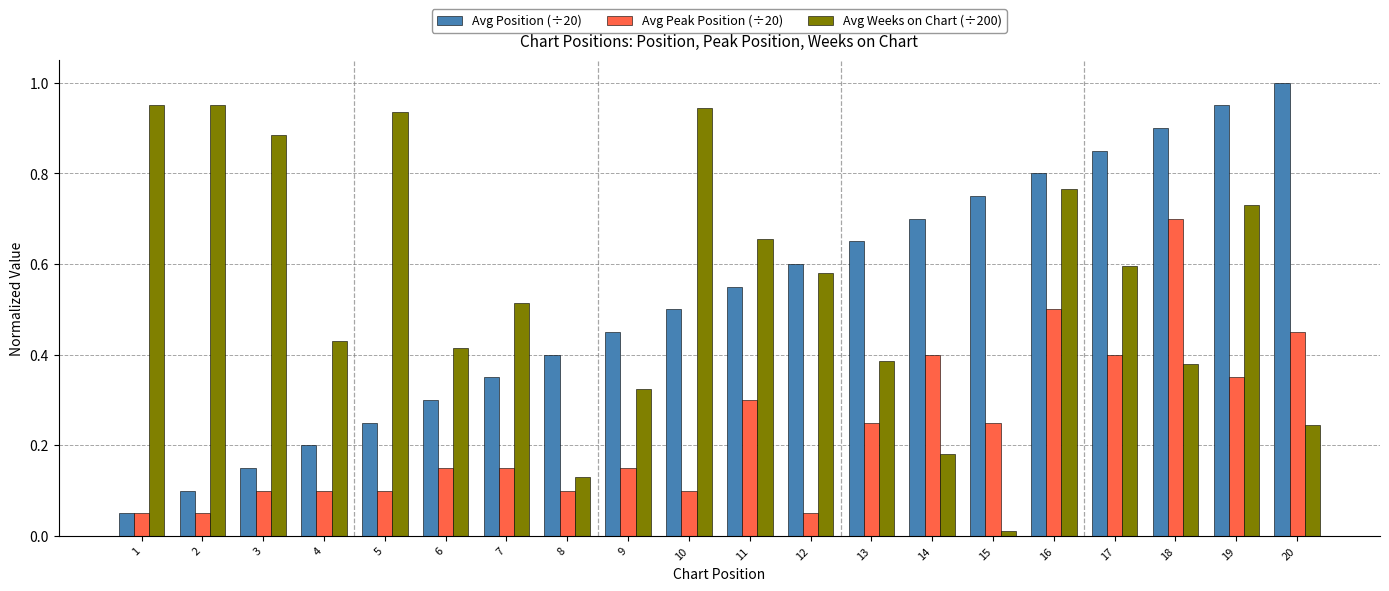

Is it true that Avg Peak Position (÷20) equals 0.6 at 19?

False